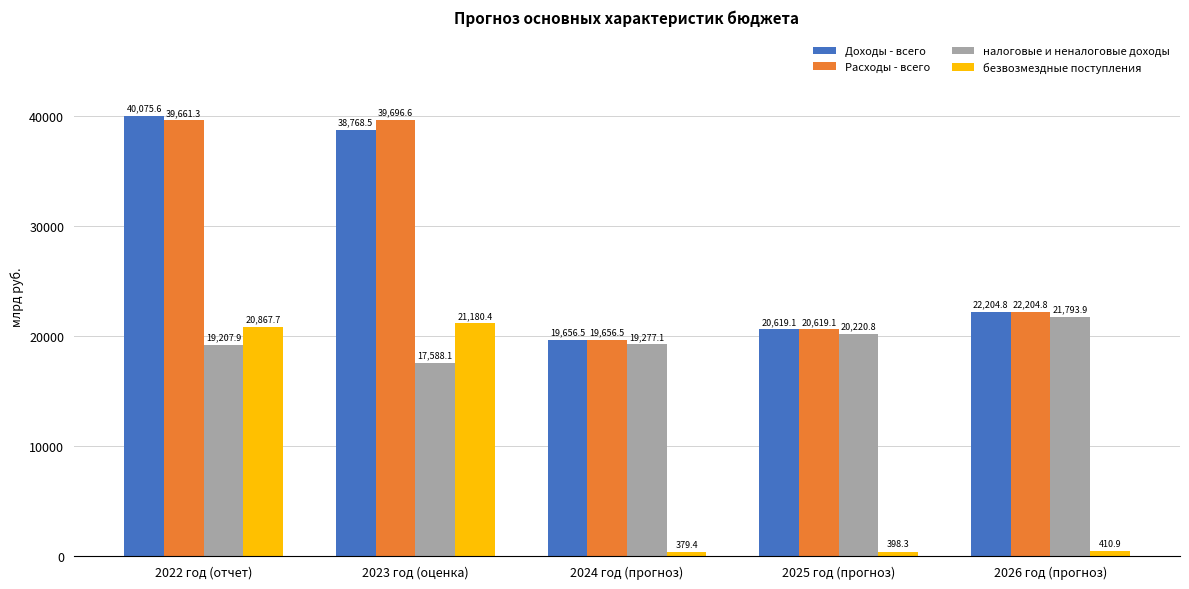

Which category has the lowest value in the Расходы - всего series?

2024 год (прогноз)